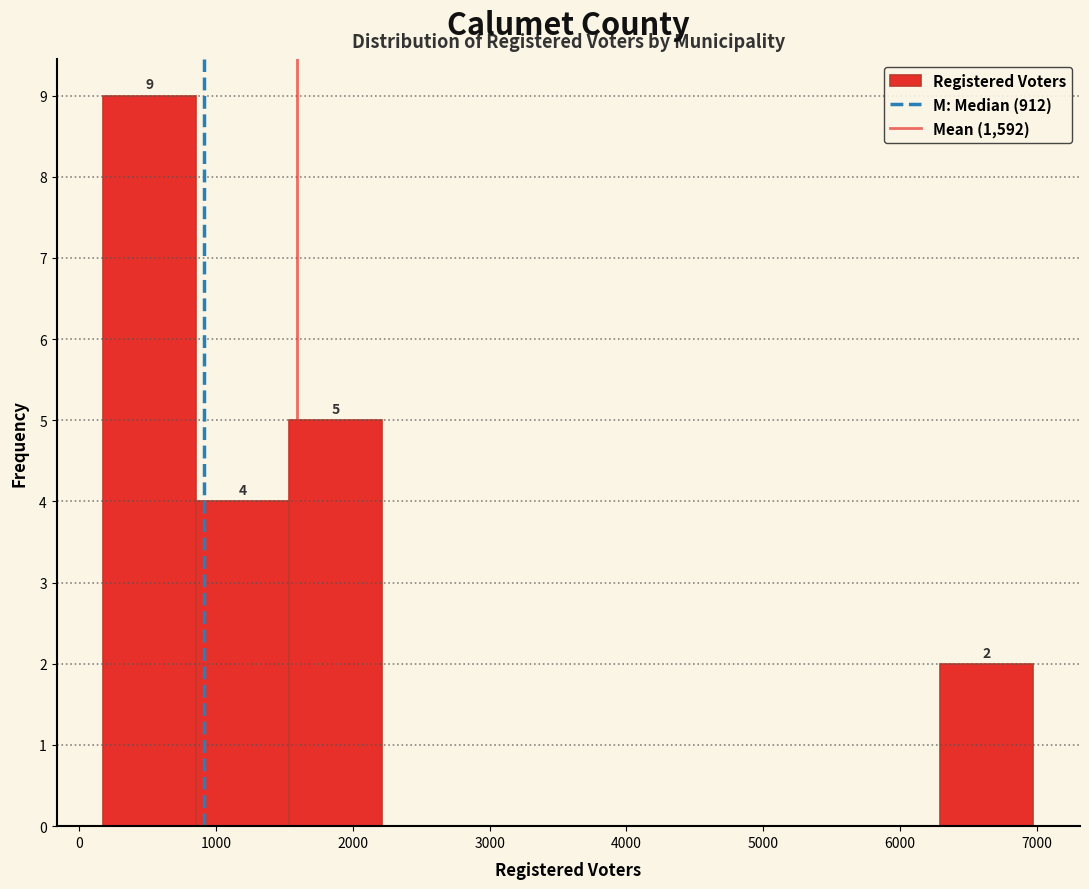

Over which range of the x-axis is the bar tallest?

200 to 900